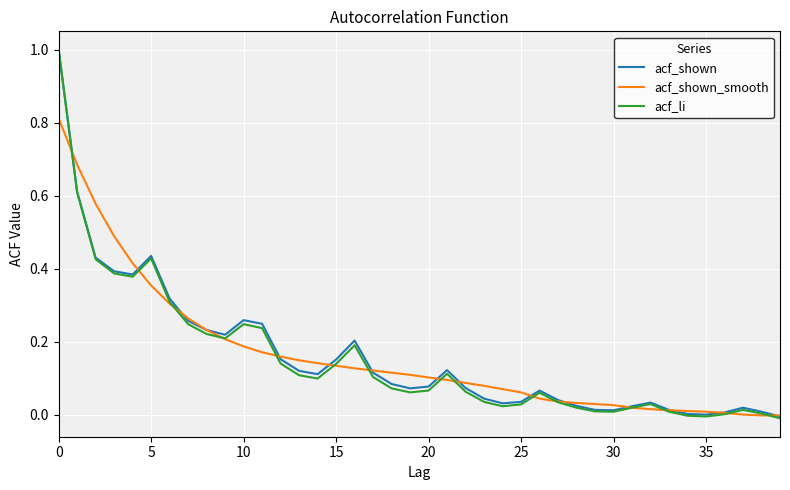

What is the highest value of the acf_shown series?

1.0